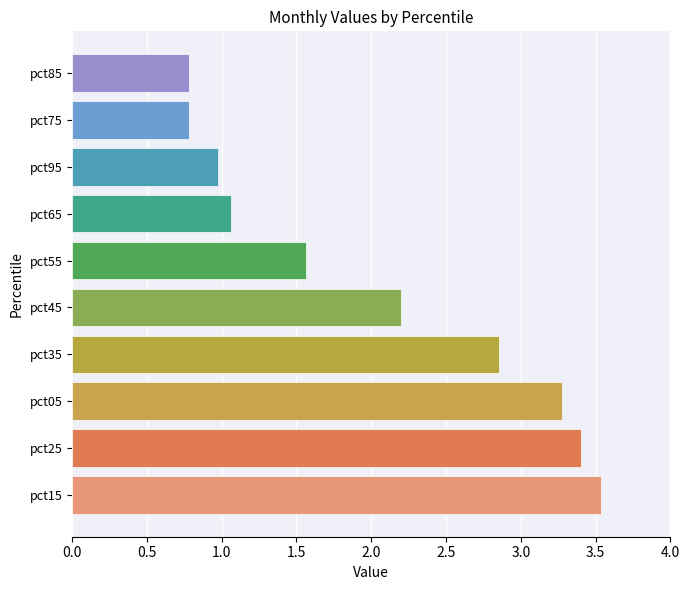

What is the change in value from pct05 to pct75?

-2.5